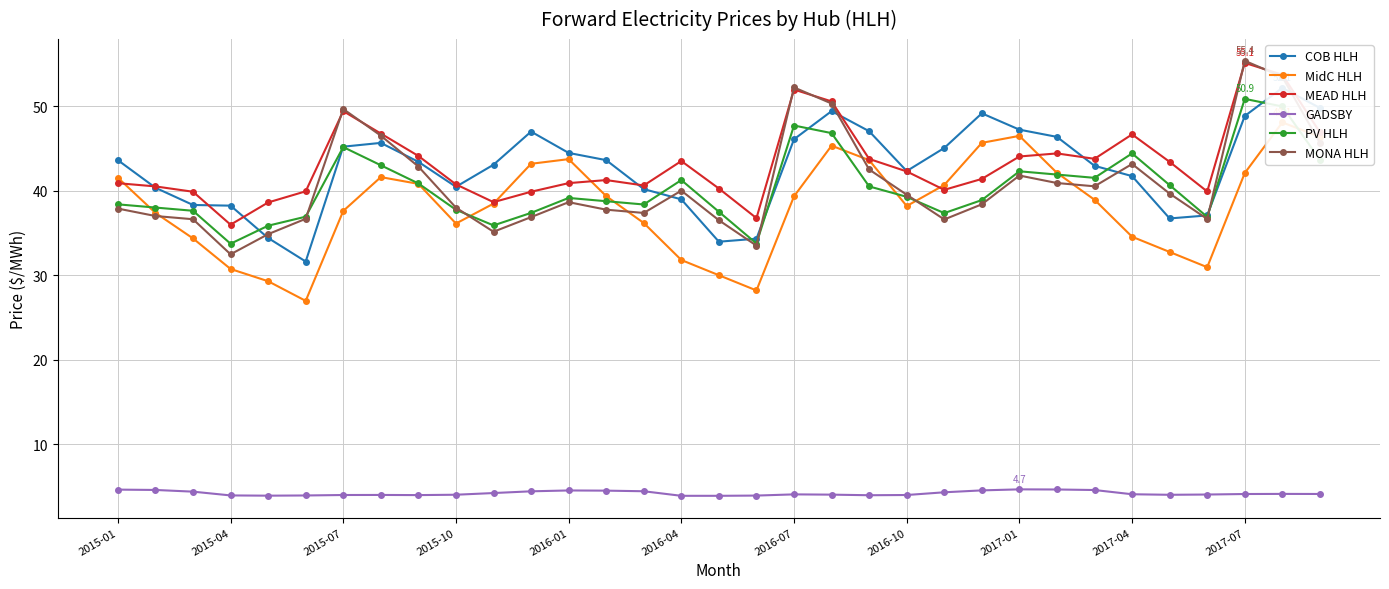

At which category is the sum across all series the highest?

31